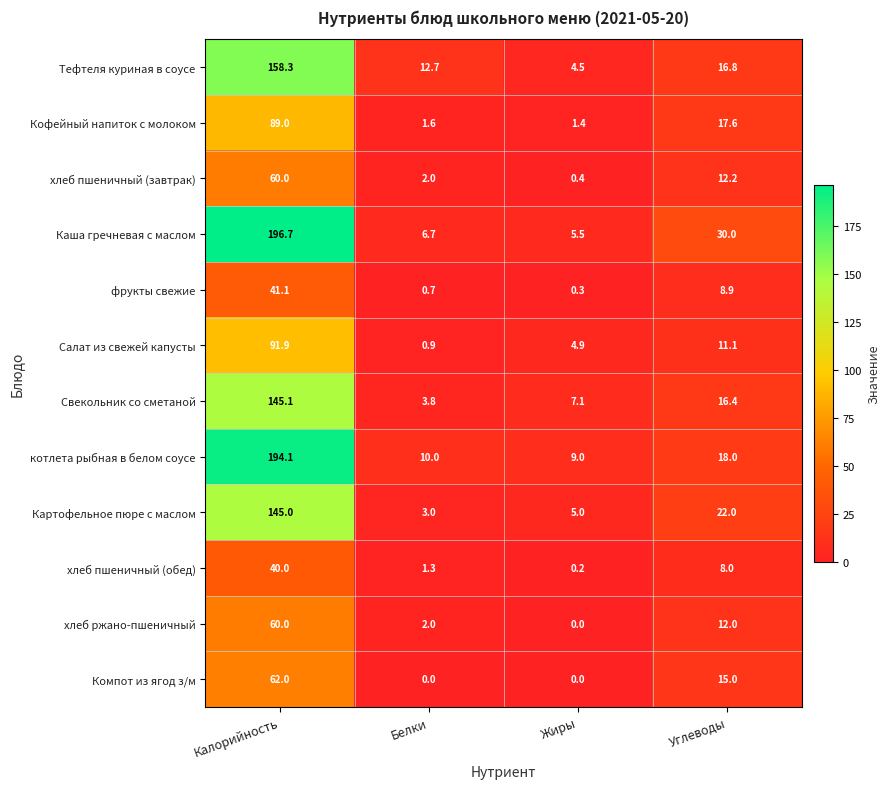

Between Калорийность and Жиры, which series saw the biggest shift?

Каша гречневая с маслом